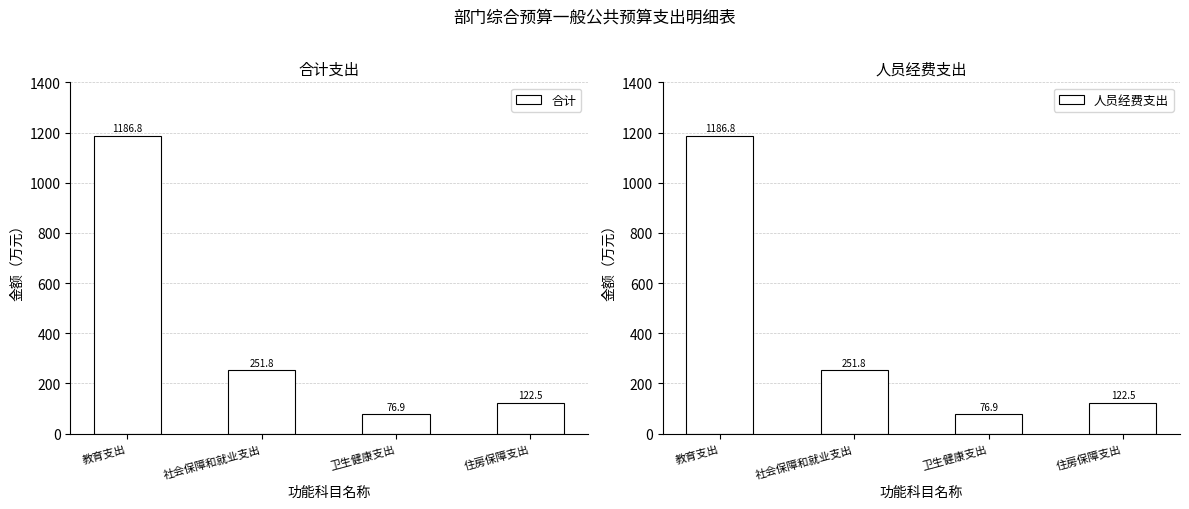

What position from the right is 住房保障支出?

1